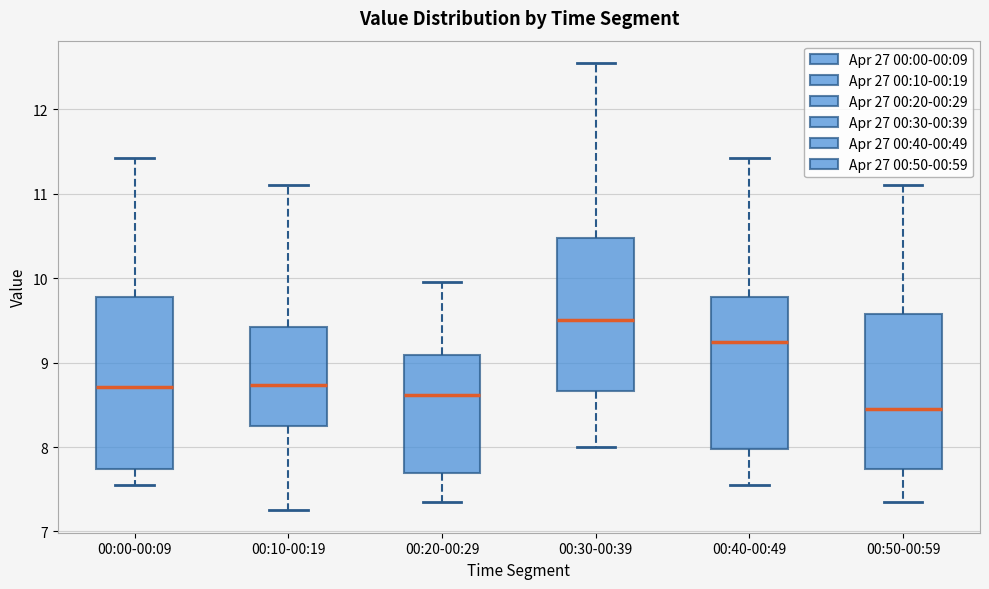

Where does the upper whisker of the box for 00:10-00:19 end on the y-axis? The values are not printed on the chart, so give them approximately, as read against the axis.

11.1